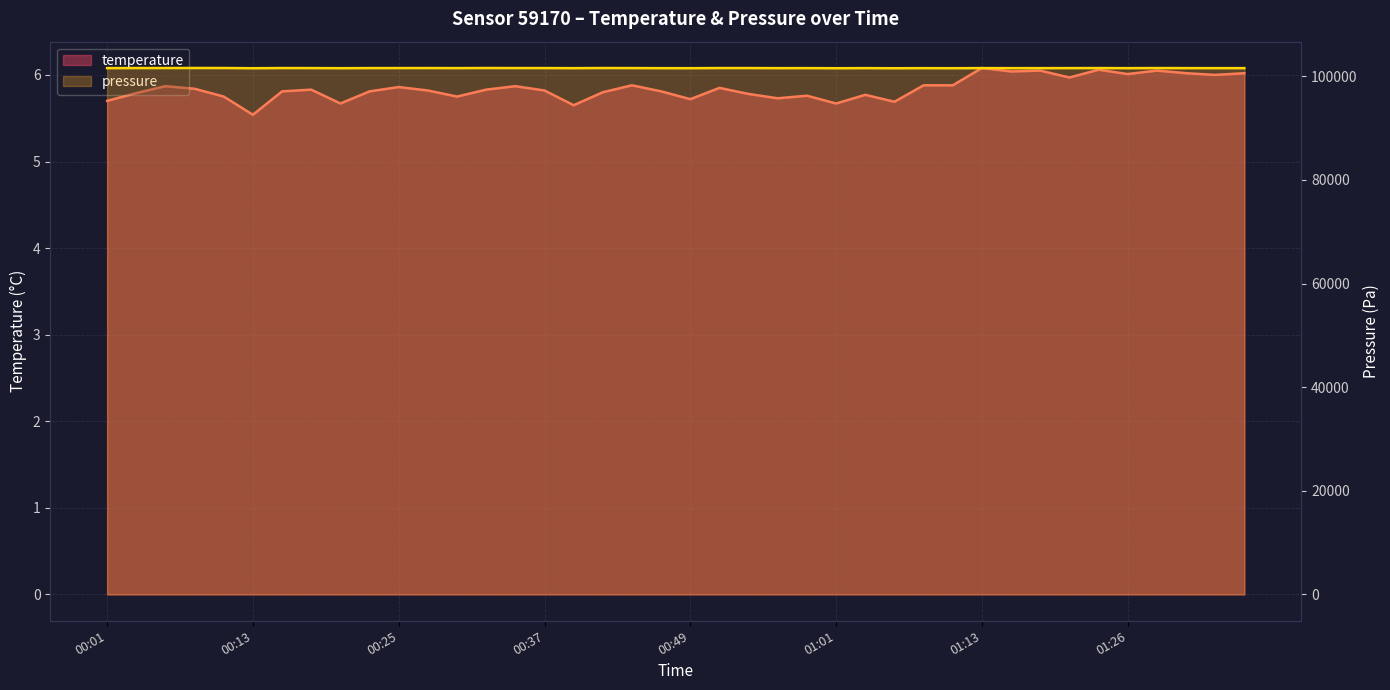

List the series in order of their overall mean, highest first.

pressure, temperature